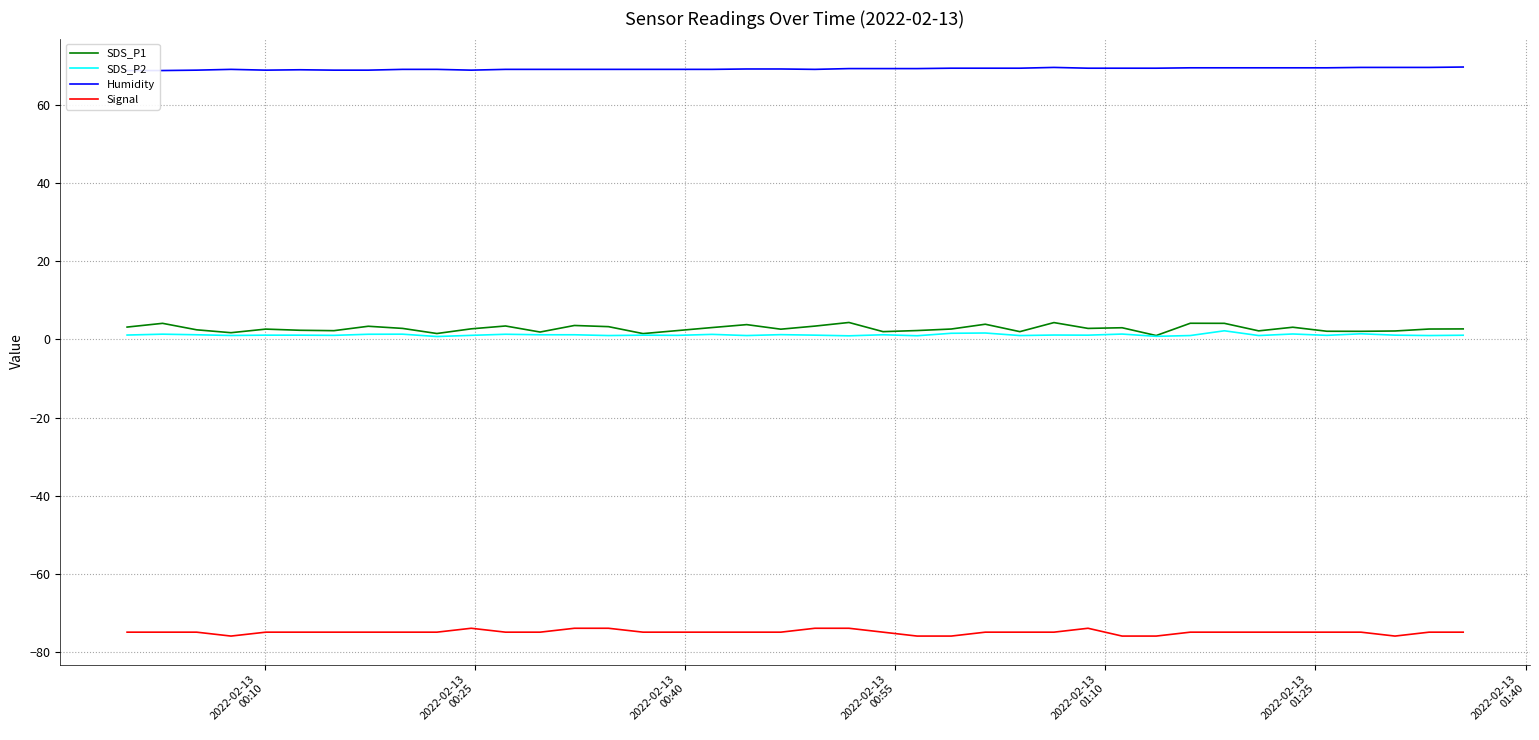

True or false: Signal and SDS_P2 intersect in this chart.

False